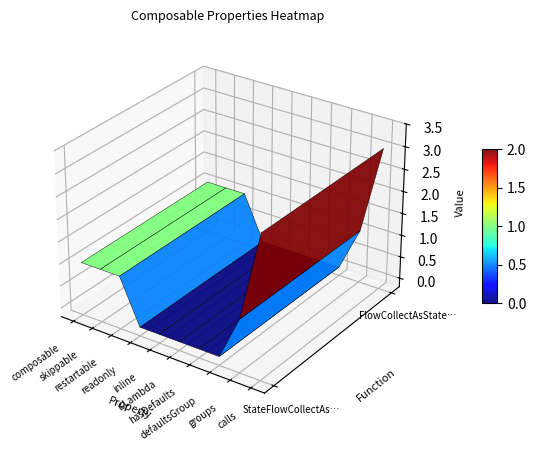

What is the difference between the maximum and minimum values in the StateFlowCollectAsStateWithLifecycle series?

3